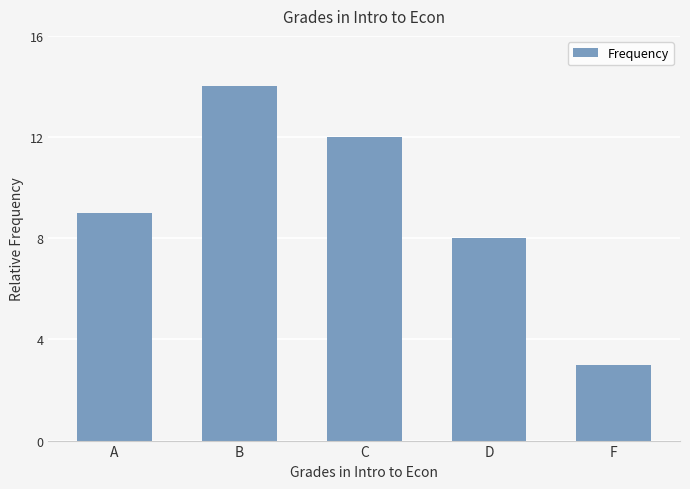

The value at D is 8. True or false?

True